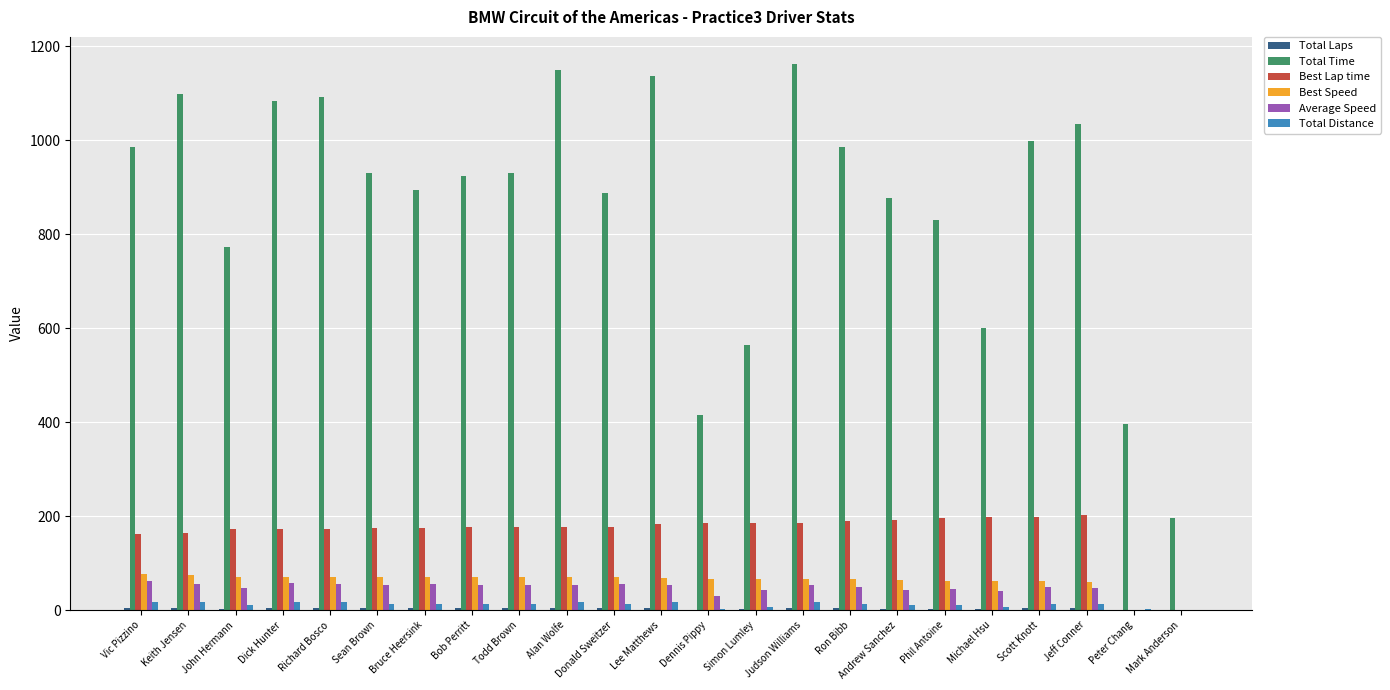

Is the value of Total Time at Phil Antoine greater than the value of Best Lap time at Bob Perritt?

Yes